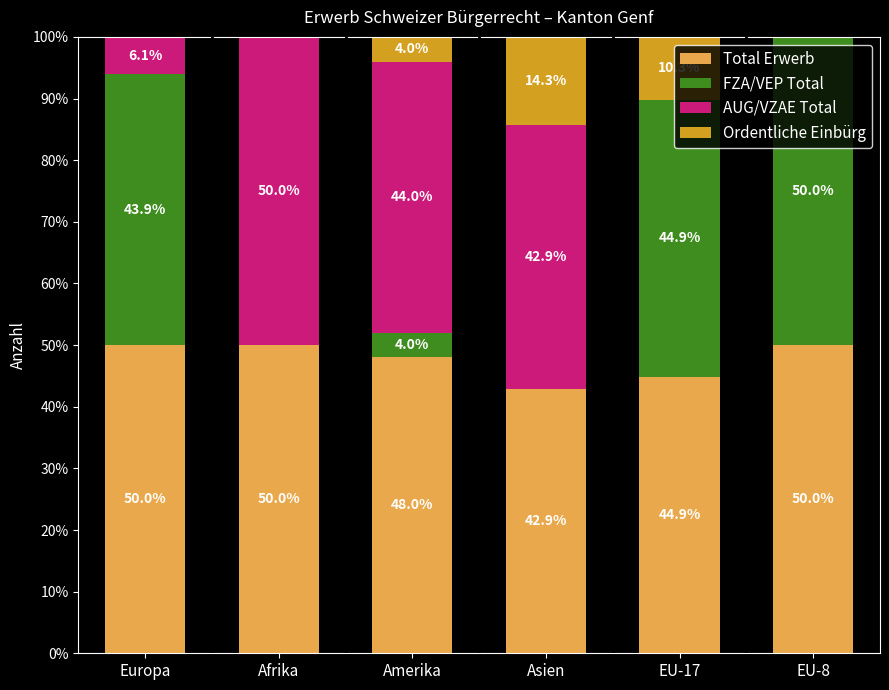

What is the highest value of the Total Erwerb series?

50.0